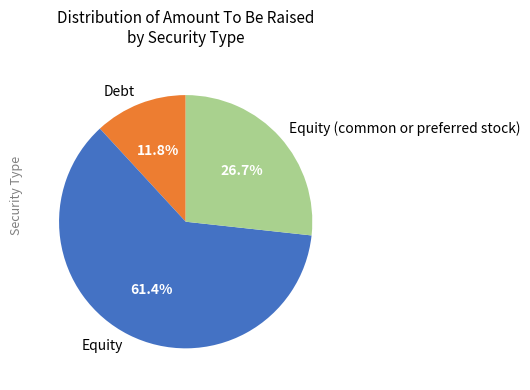

Does Equity account for over 50% of the chart?

Yes